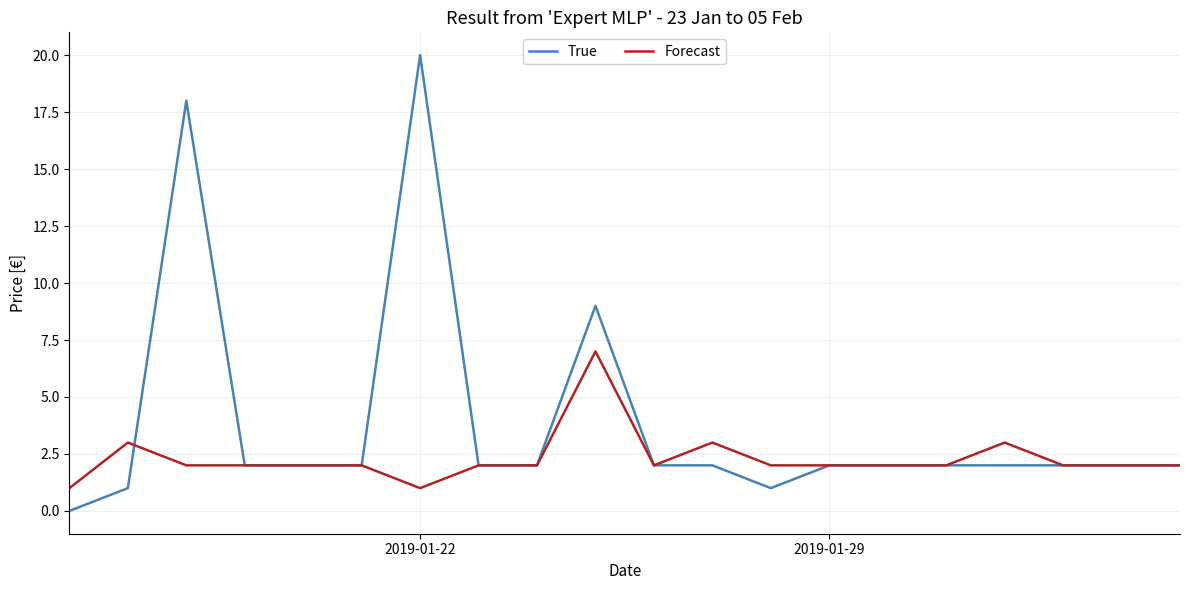

Rank the series by their maximum value, from highest to lowest.

True, Forecast